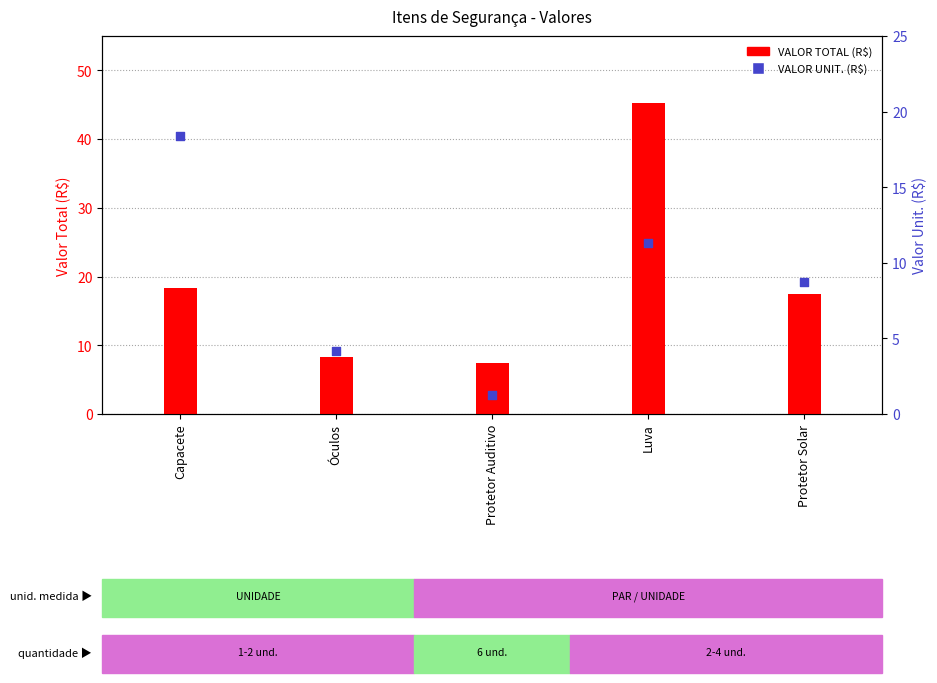

Which series contains the lowest Y value?

VALOR UNIT. (R$)